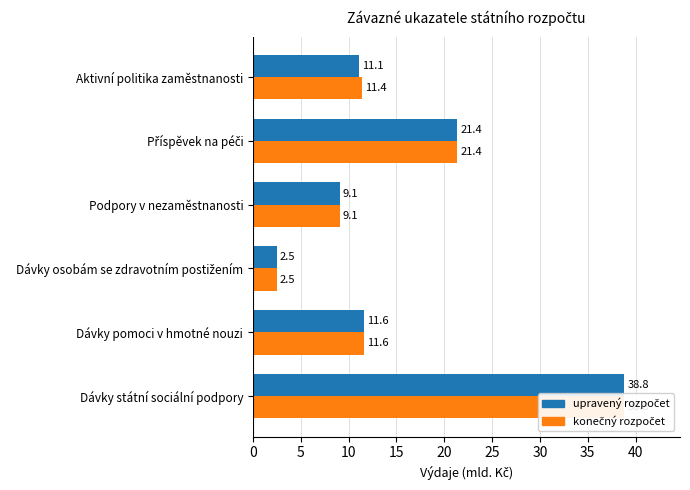

Which series has the widest spread of values?

upravený rozpočet